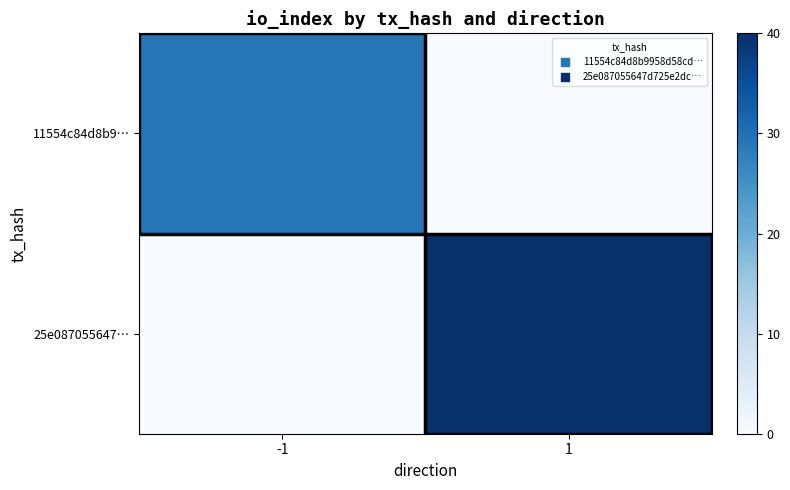

At which category does the chart reach its peak across all series?

1